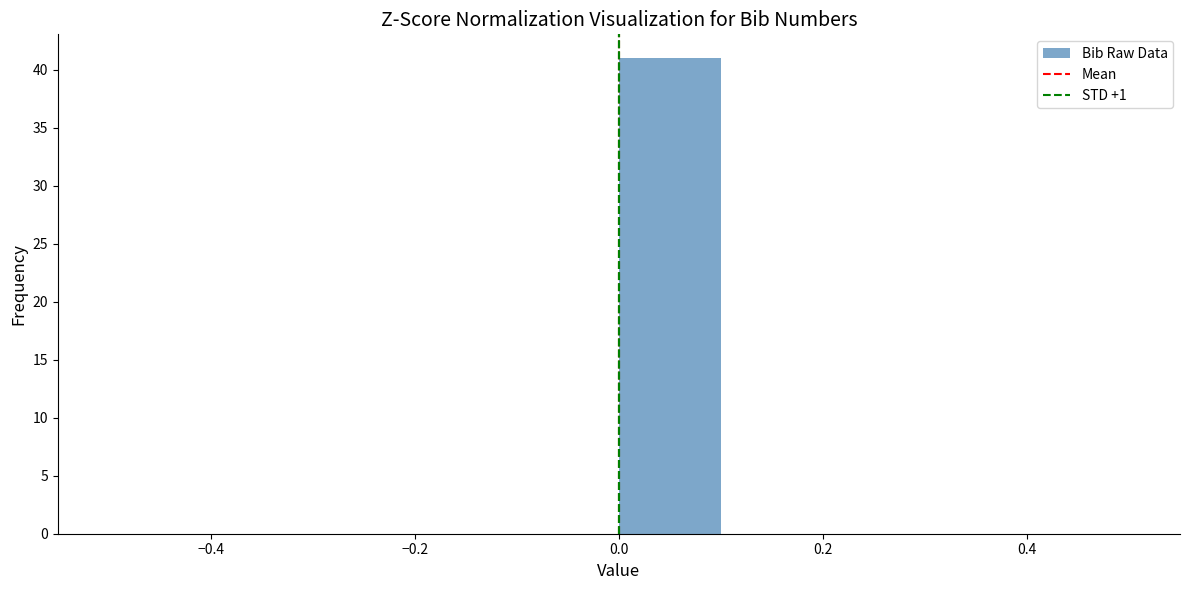

Reading left to right, transcribe this chart: for each bar, give the range it covers on the x-axis and its height. The values are not printed on the chart, so give them approximately, as read against the axis.

-0.5 to -0.4: 0
-0.4 to -0.3: 0
-0.3 to -0.2: 0
-0.2 to -0.1: 0
-0.1 to 0.0: 0
0.0 to 0.1: 41
0.1 to 0.2: 0
0.2 to 0.3: 0
0.3 to 0.4: 0
0.4 to 0.5: 0